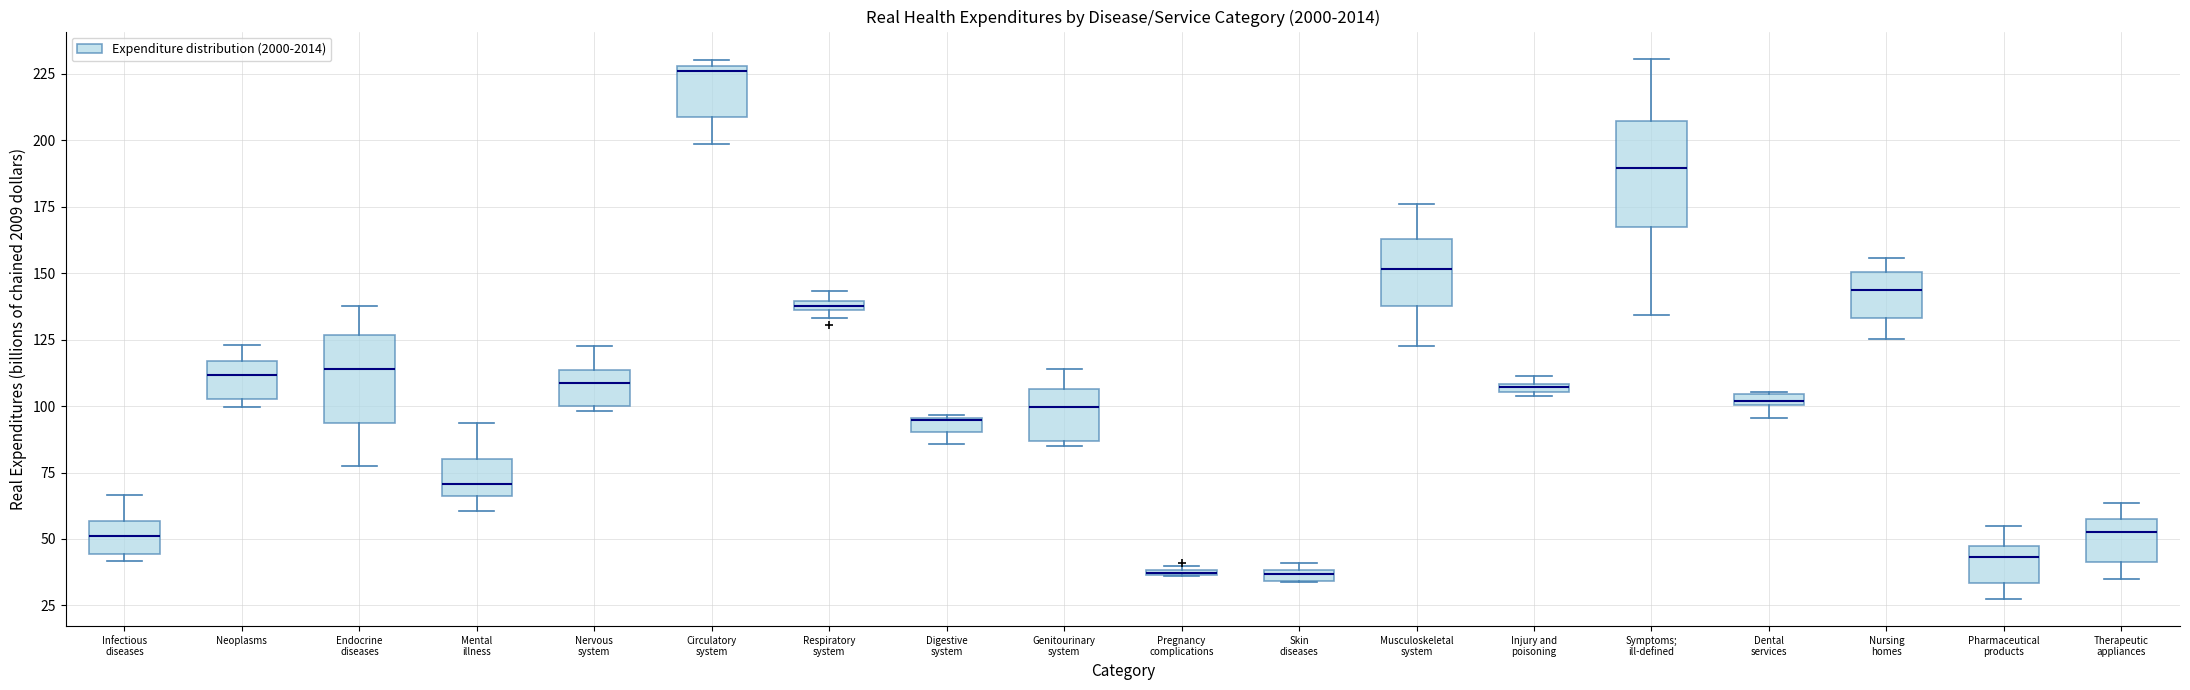

Comparing the boxes themselves (not the whiskers), which one is the tallest?

Symptoms; ill-defined